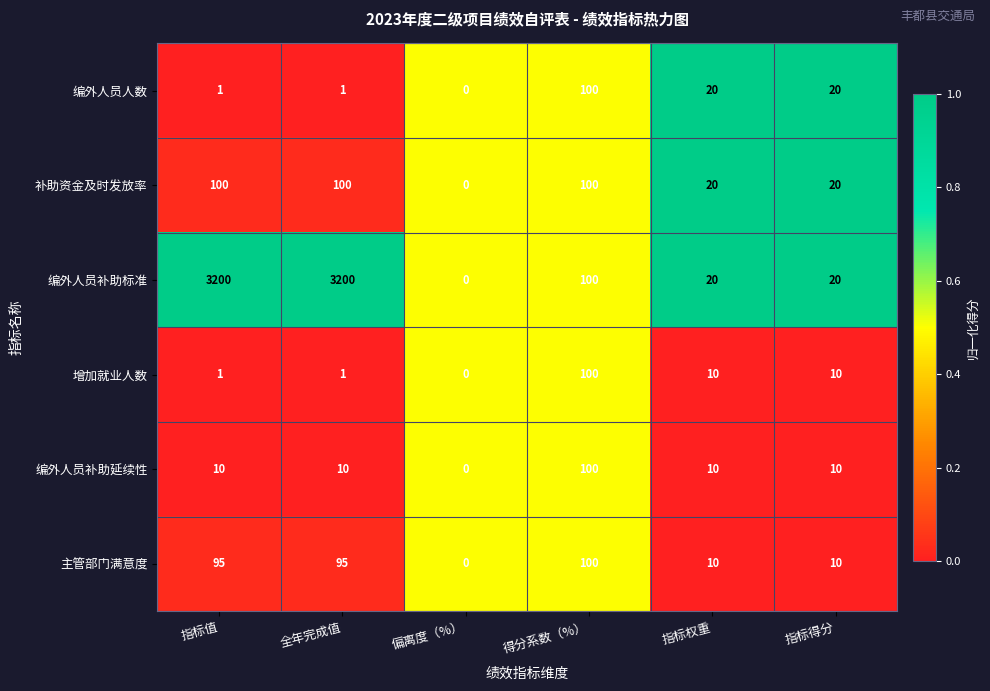

True or false: 编外人员补助标准 has a value of 157 at 得分系数（%）.

False